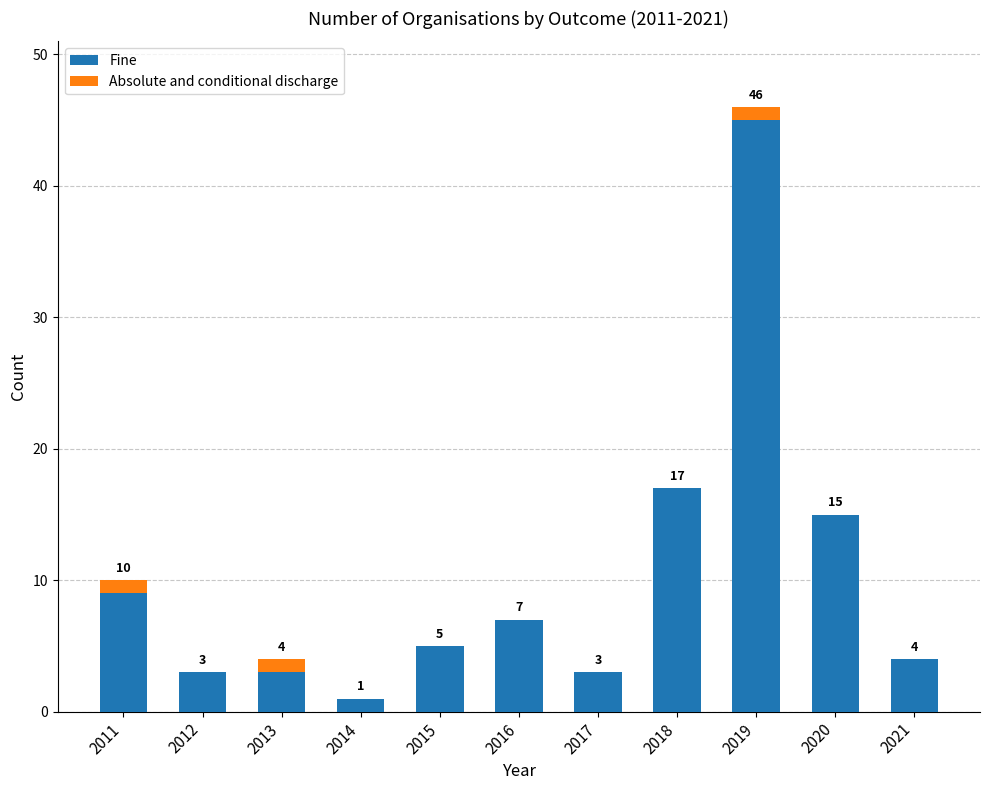

Is it true that Fine equals 7 at 2021?

False